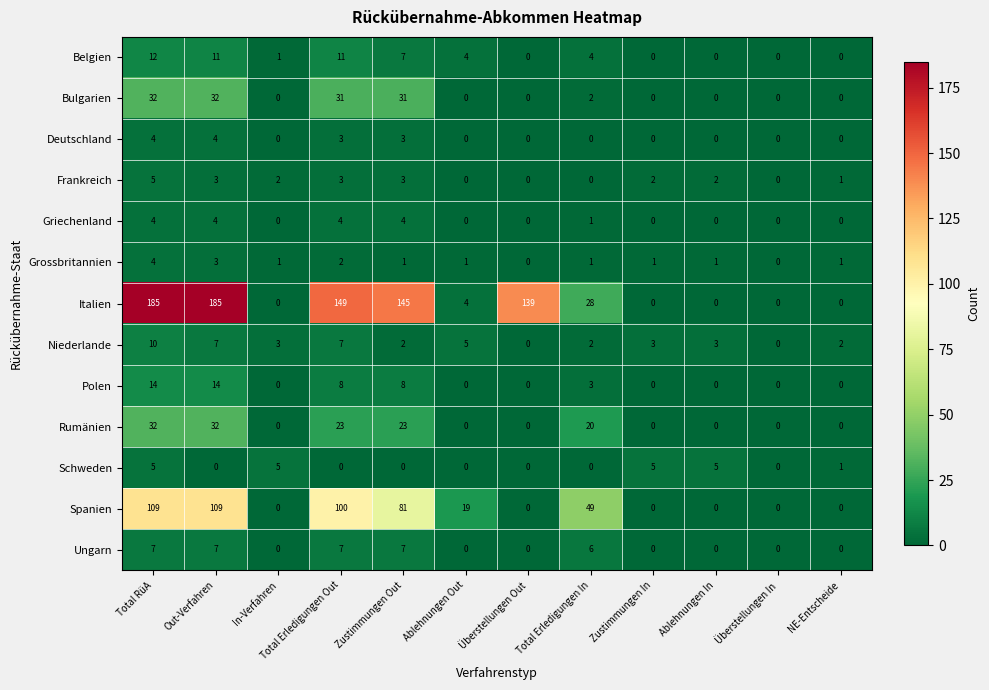

What is the highest value of the Italien series?

185